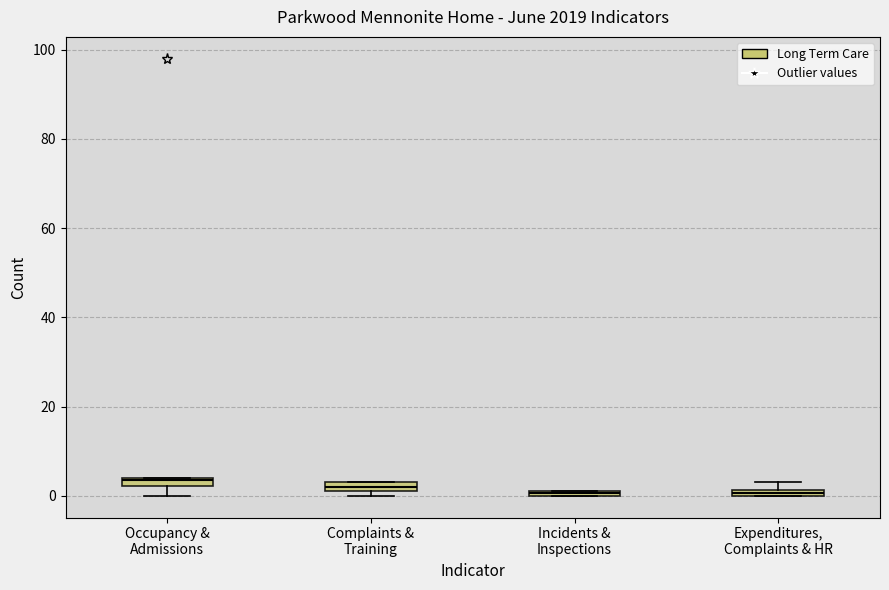

Where does the lower whisker of the box for Occupancy & Admissions end on the y-axis? The values are not printed on the chart, so give them approximately, as read against the axis.

0